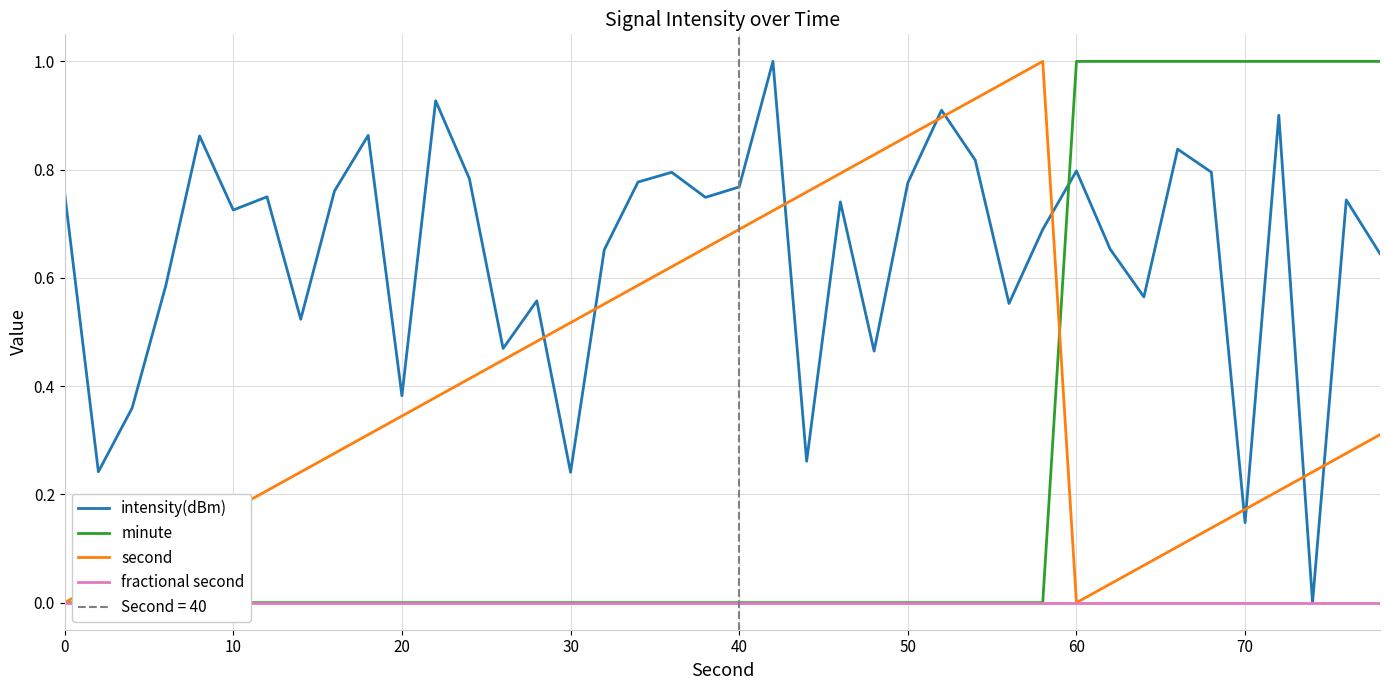

How many categories are shown in the chart?

40